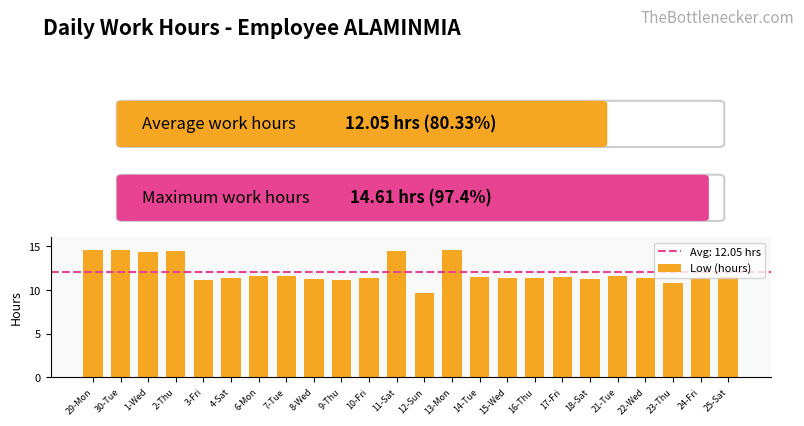

What is the label of the 2nd bar from the right?

24-Fri